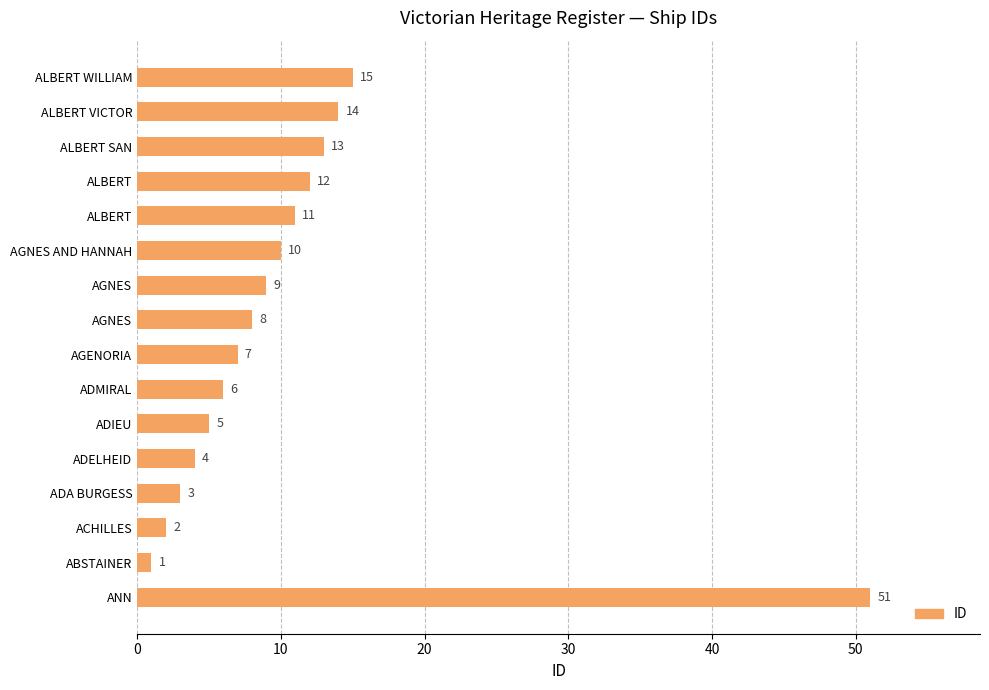

How many bars are there in total?

16